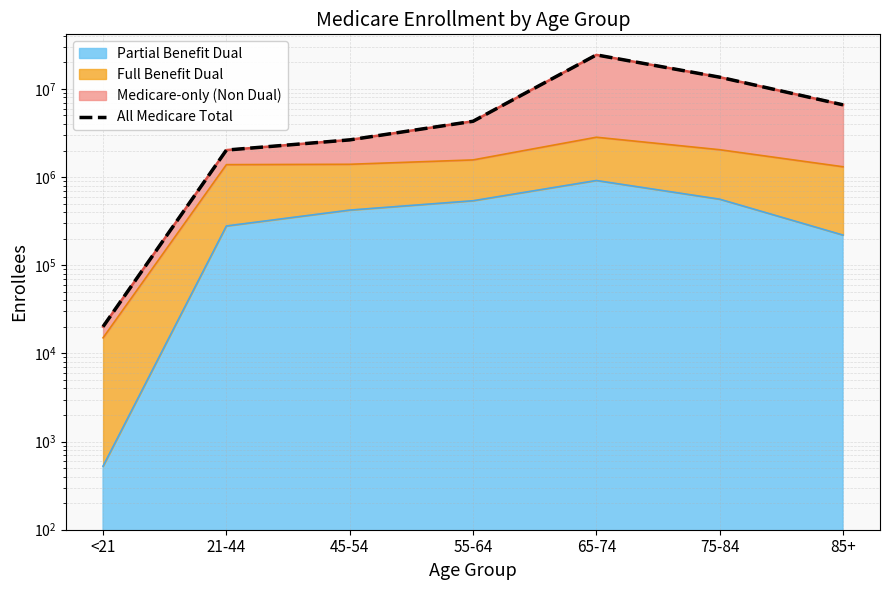

What is the difference between the maximum and minimum values?

24322388